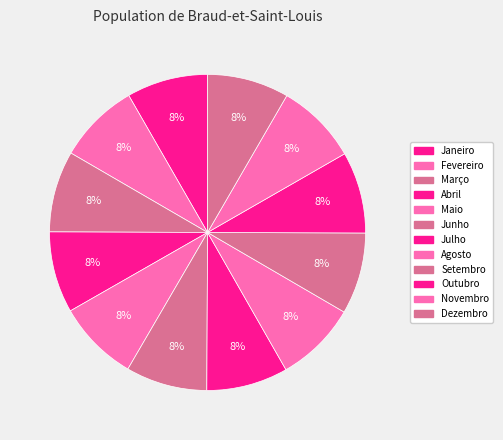

How many segments does this pie chart have?

12